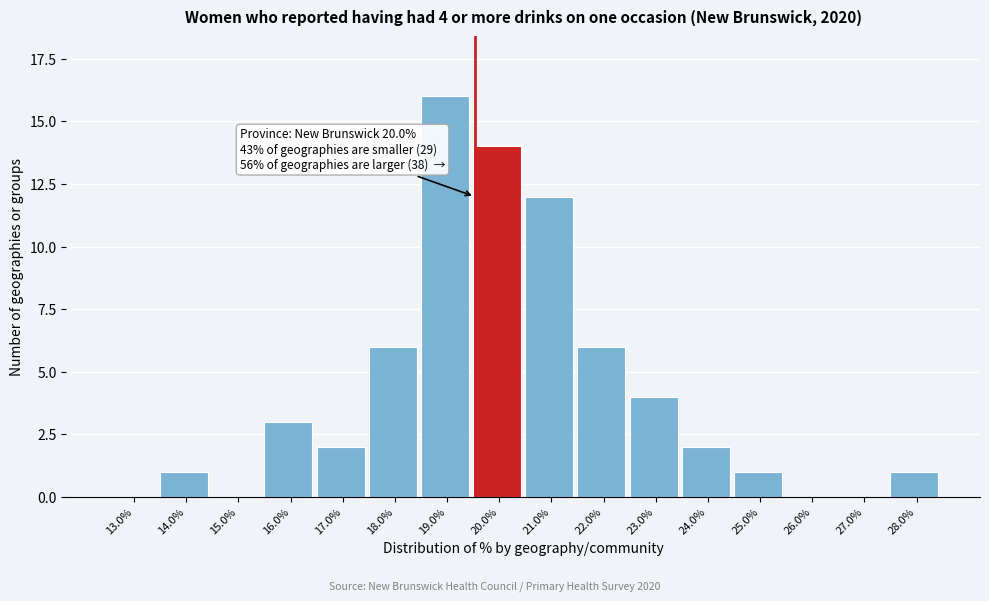

Reading right to left, extract all data points from this chart.

28.0%=1	27.0%=0	26.0%=0	25.0%=1	24.0%=2	23.0%=4	22.0%=6	21.0%=12	20.0%=14	19.0%=16	18.0%=6	17.0%=2	16.0%=3	15.0%=0	14.0%=1	13.0%=0